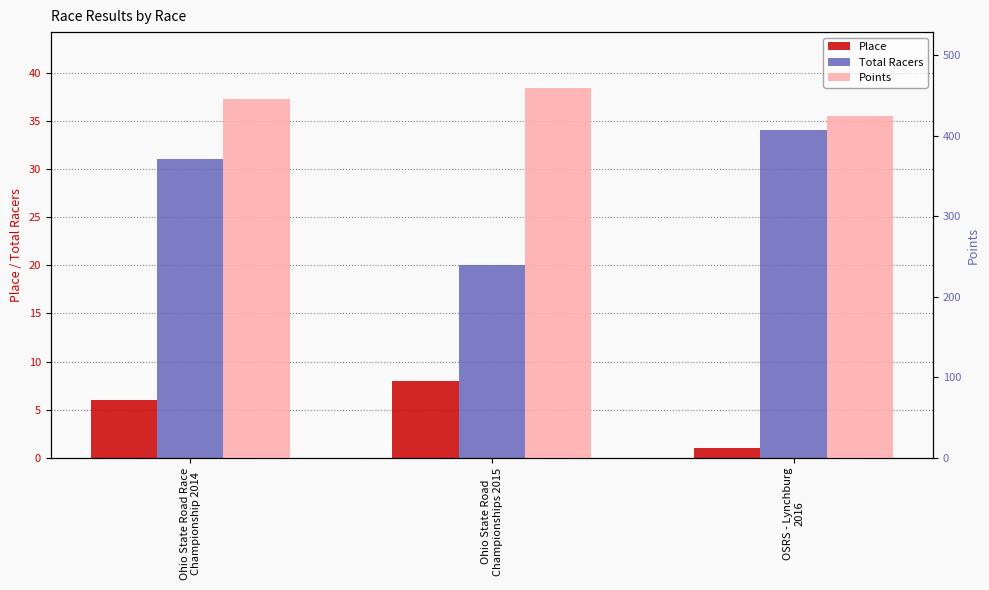

How many categories are shown in the chart?

3